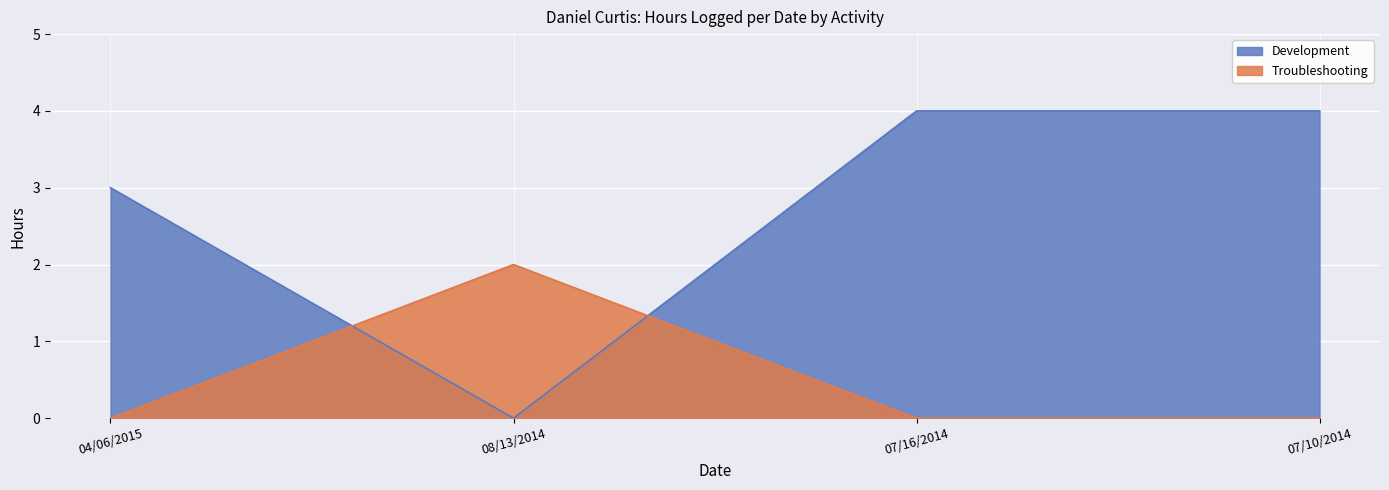

How many lines are shown in the chart?

2